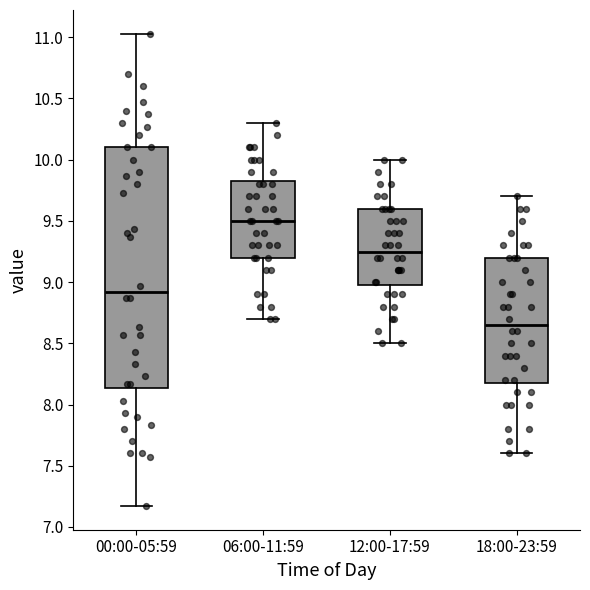

Which box's median line is the lowest?

18:00-23:59